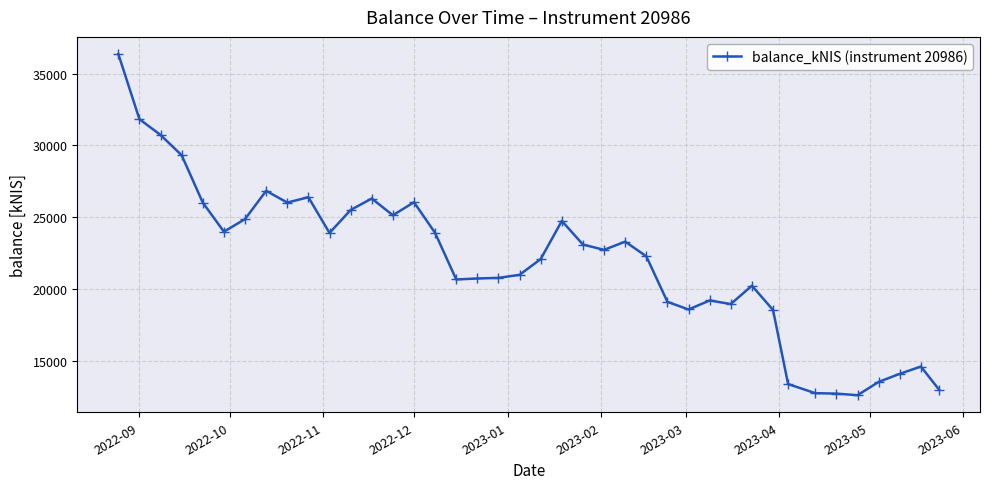

What is the value of the 23rd point from the left?

23088.6